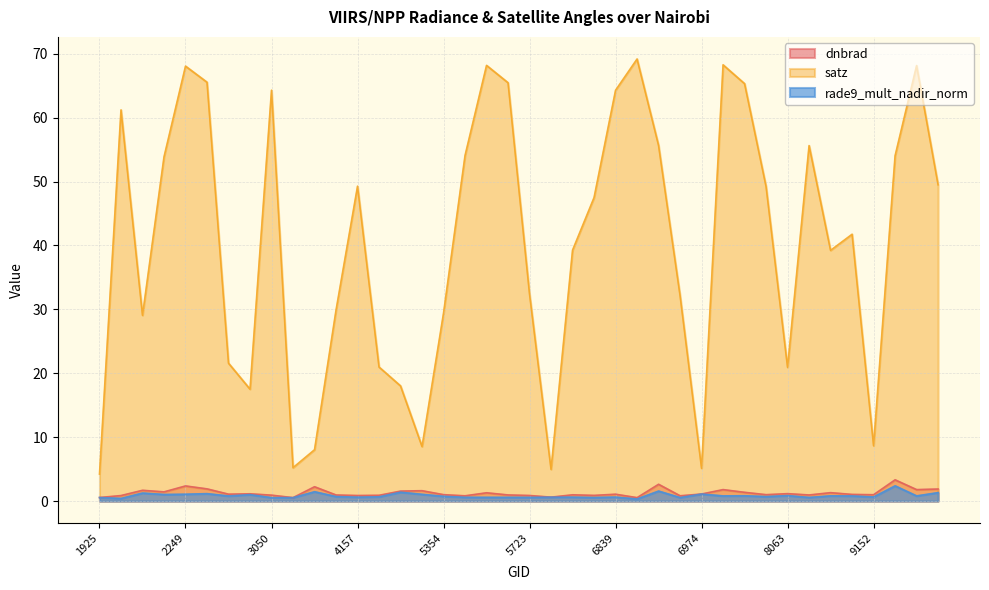

The rade9_mult_nadir_norm series shows 0.4 at 3050. True or false?

False